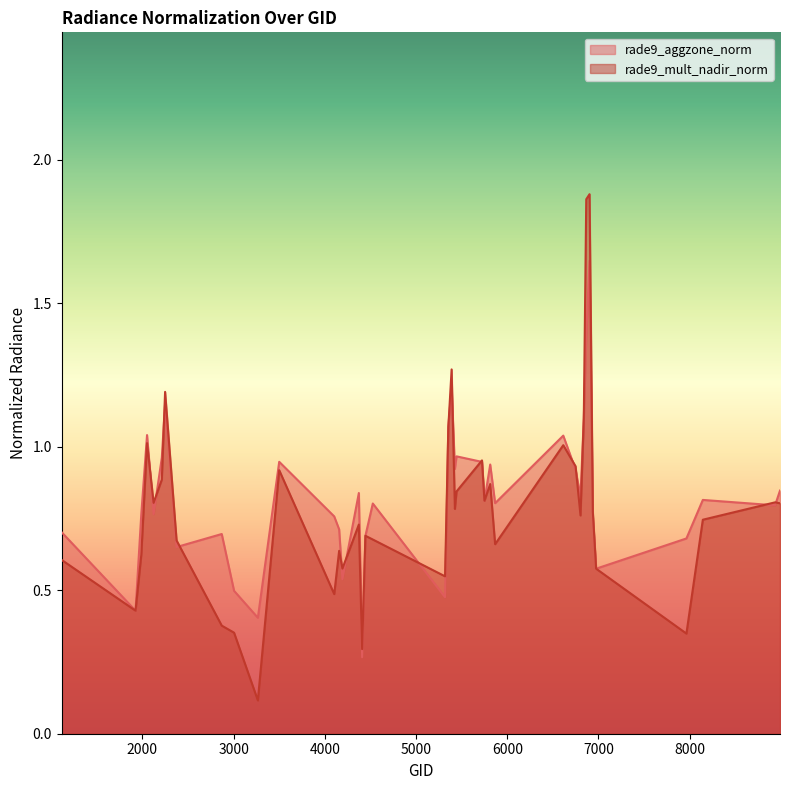

What is the difference between the rade9_aggzone_norm values at 6974 and 2249?

0.6